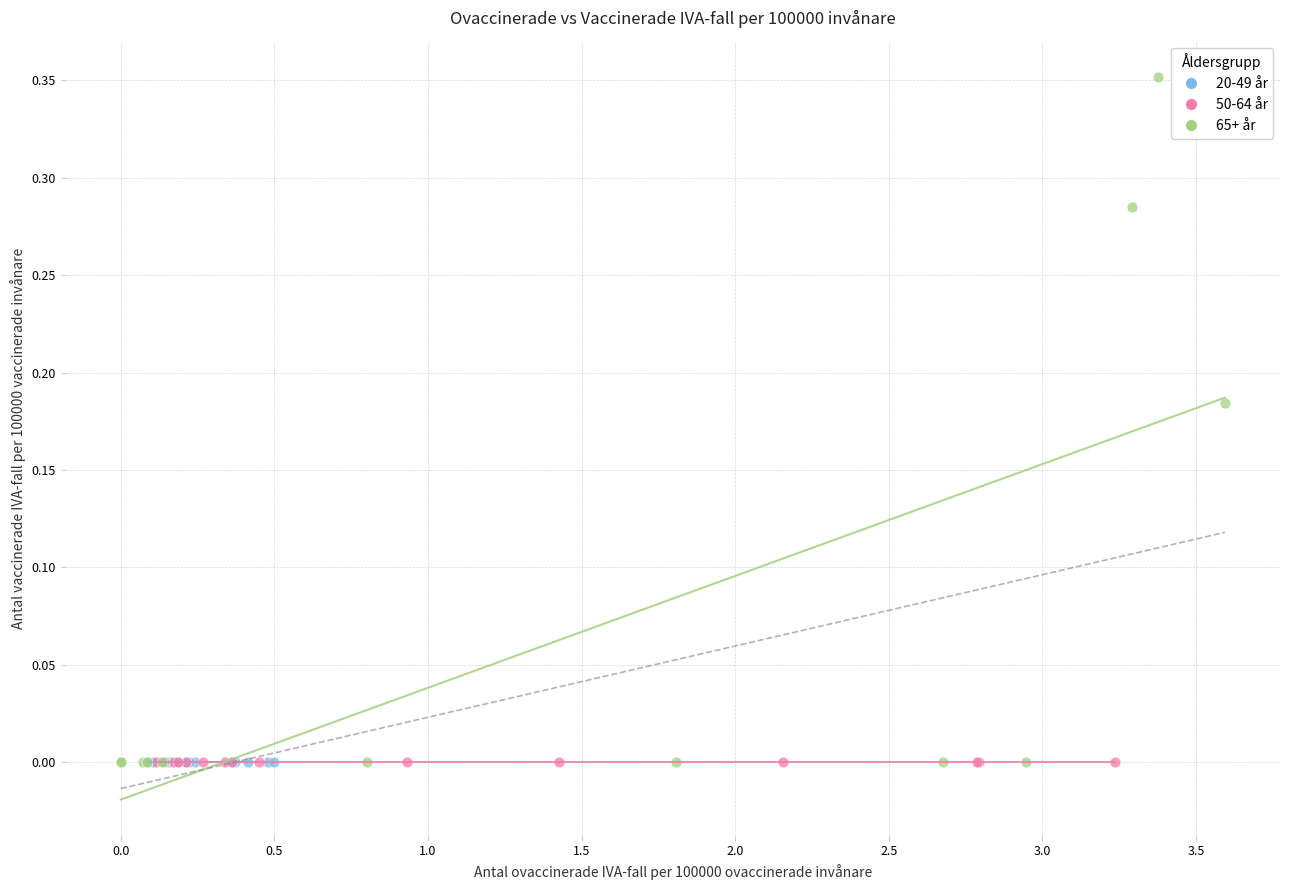

Which series contains the highest Y value?

65+ år